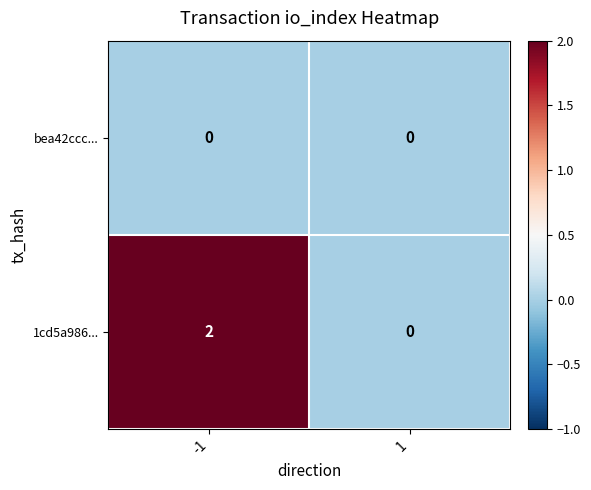

Which series has the widest spread of values?

1cd5a986...